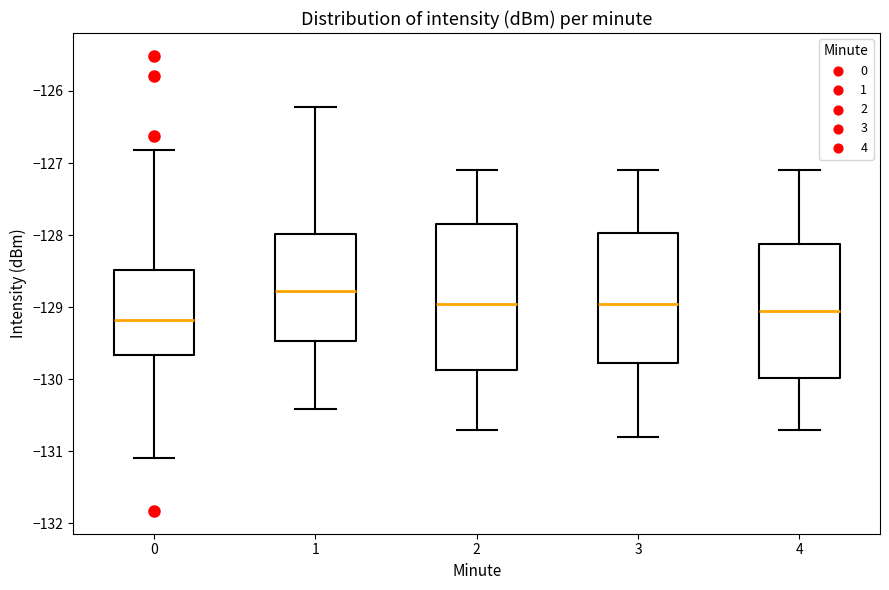

Reading left to right, read every box against the y-axis: the position of its median line, the range the box covers, and the ends of its whiskers. The values are not printed on the chart, so give them approximately, as read against the axis.

0: median -129.2, box -129.7 to -128.5, whiskers -131.1 to -126.8
1: median -128.8, box -129.5 to -128.0, whiskers -130.4 to -126.2
2: median -128.9, box -129.9 to -127.8, whiskers -130.7 to -127.1
3: median -128.9, box -129.8 to -128.0, whiskers -130.8 to -127.1
4: median -129.0, box -130.0 to -128.1, whiskers -130.7 to -127.1